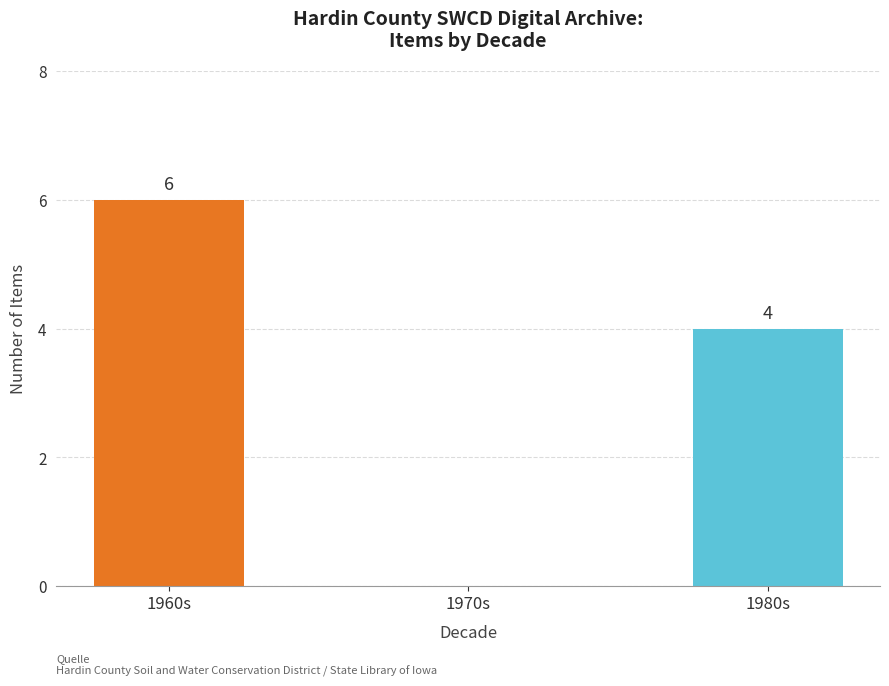

What is the sum of the values at 1960s and 1980s?

10